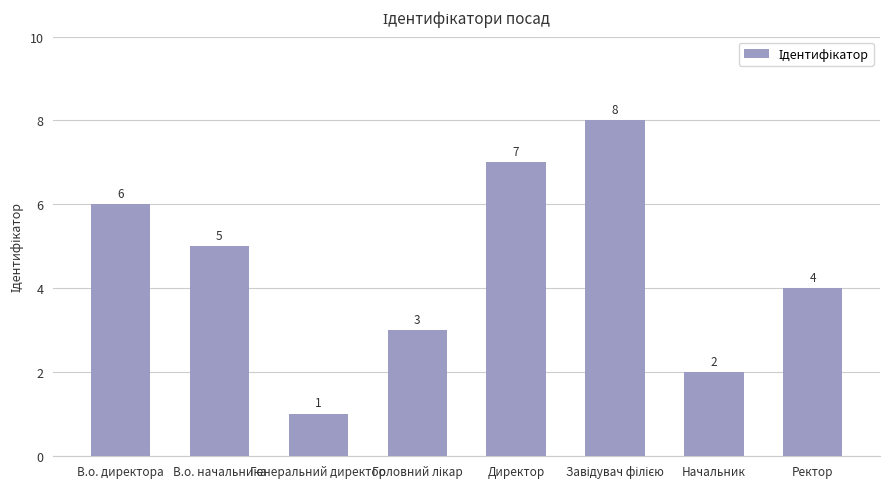

What is the sum of all values?

36